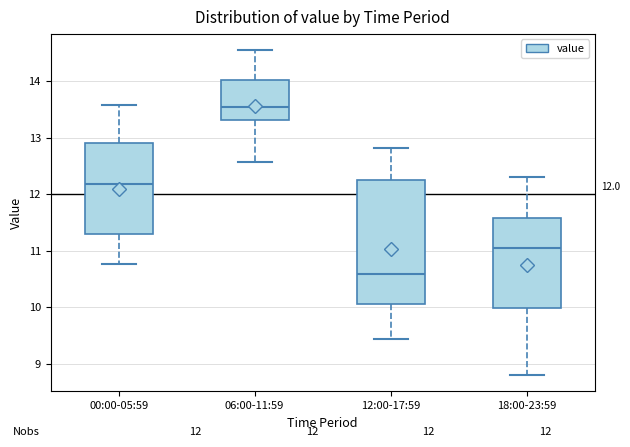

Which box is the tallest, from its lower edge to its upper edge?

12:00-17:59